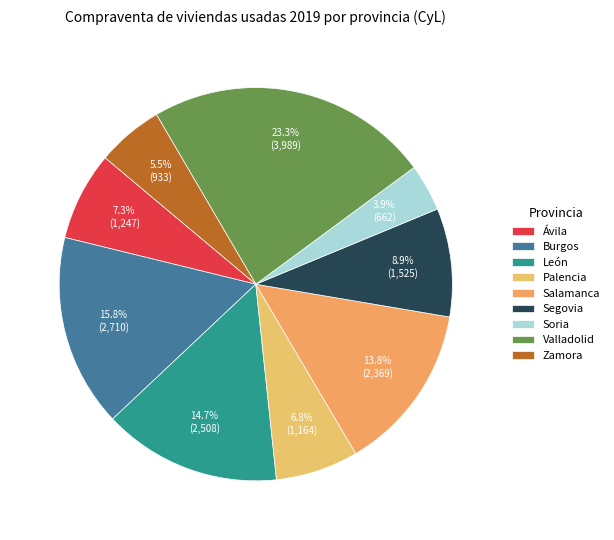

Is it true that León is 1% of the pie?

False